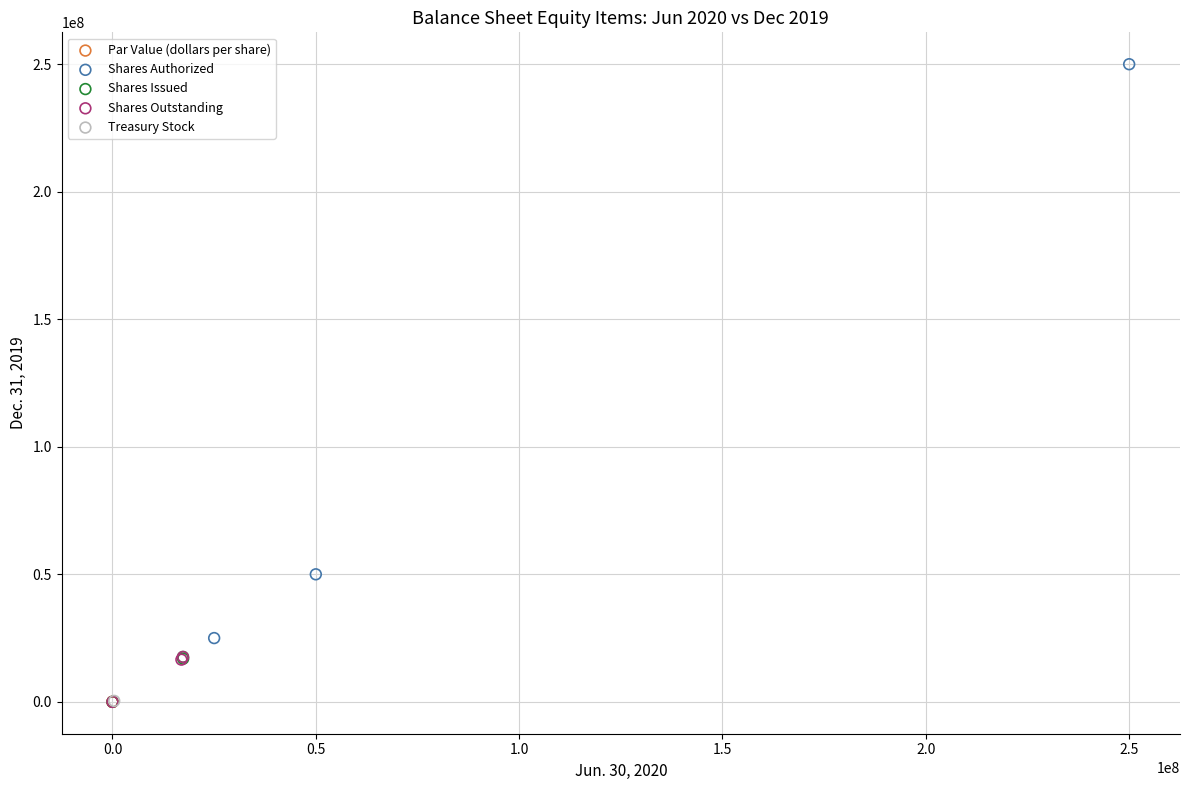

What are all the series names shown in the legend?

Par Value (dollars per share), Shares Authorized, Shares Issued, Shares Outstanding, Treasury Stock